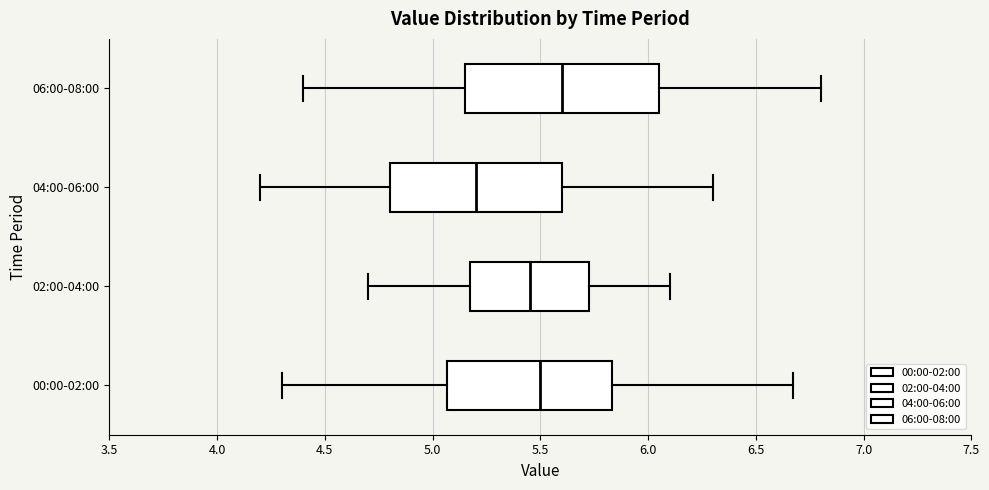

Which box's median line is the furthest to the right?

06:00-08:00